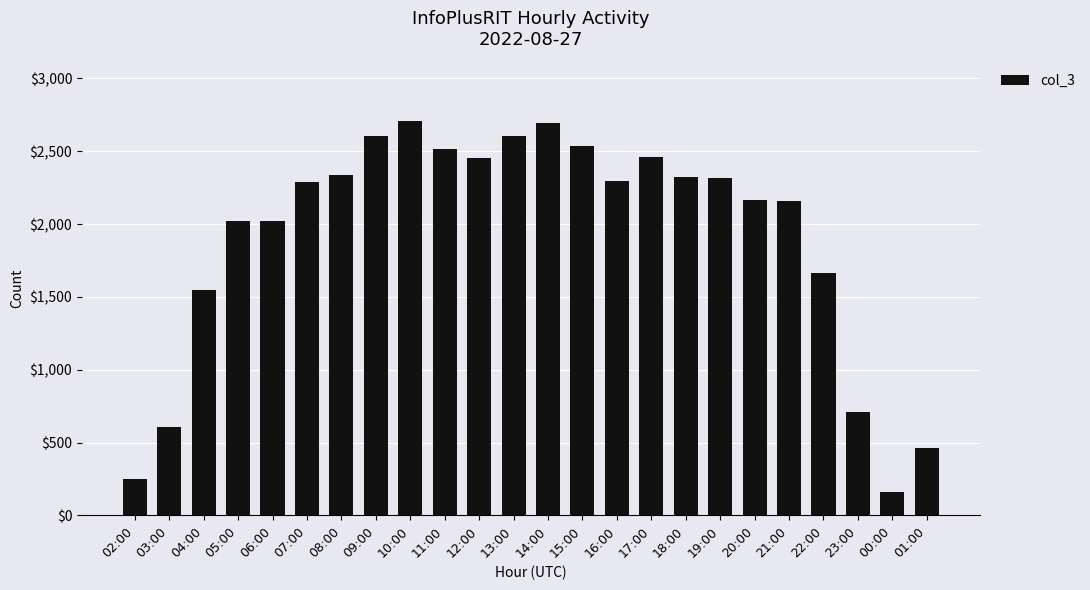

What is the label of the 7th bar from the left?

08:00